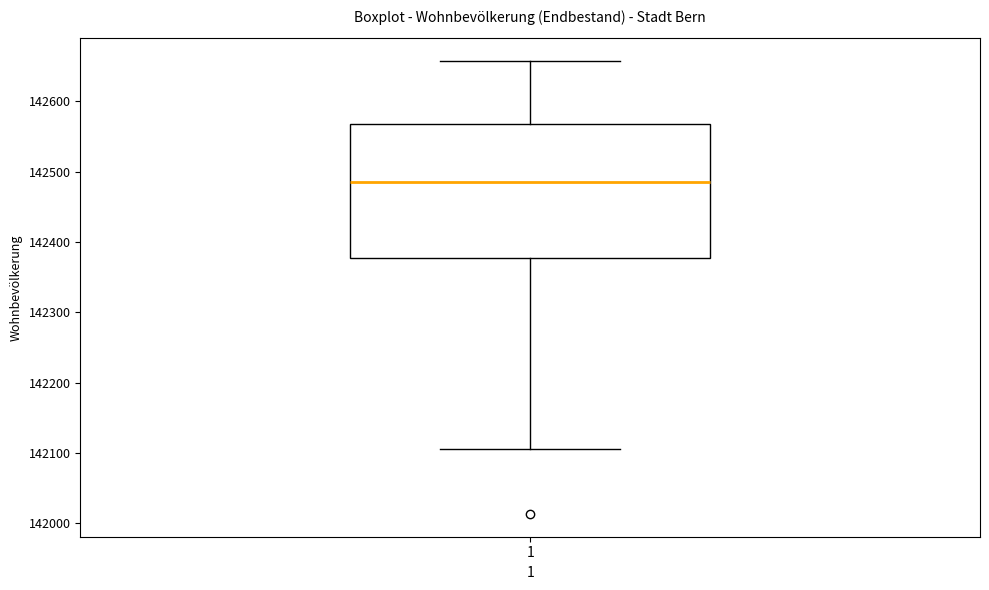

Read this box plot against the y-axis: the position of the median line, the range covered by the box, and the ends of both whiskers. The values are not printed on the chart, so give them approximately, as read against the axis.

median 142480, box 142380 to 142570, whiskers 142110 to 142660